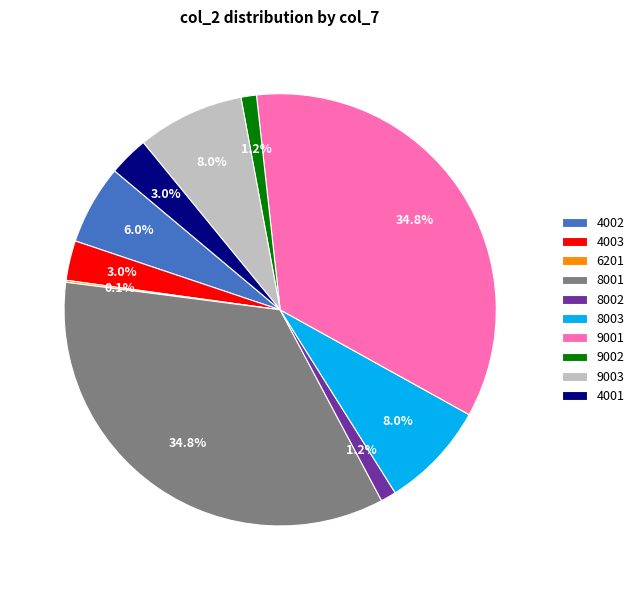

Does 8002 represent more than half of the total?

No